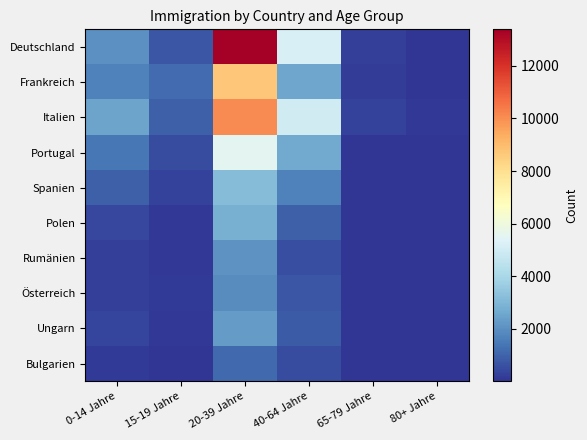

At how many categories does at least one series exceed 8815?

1